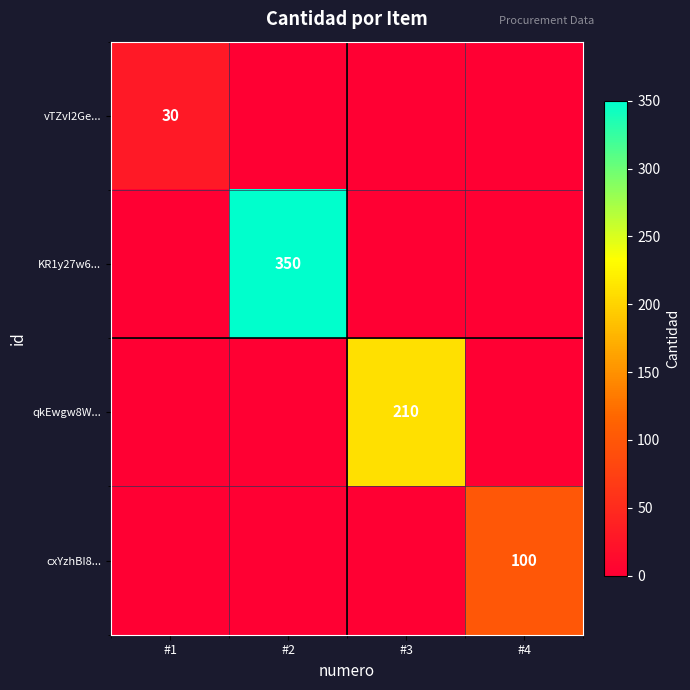

The value of vTZvI2Ge... at #1 is 51. True or false?

False